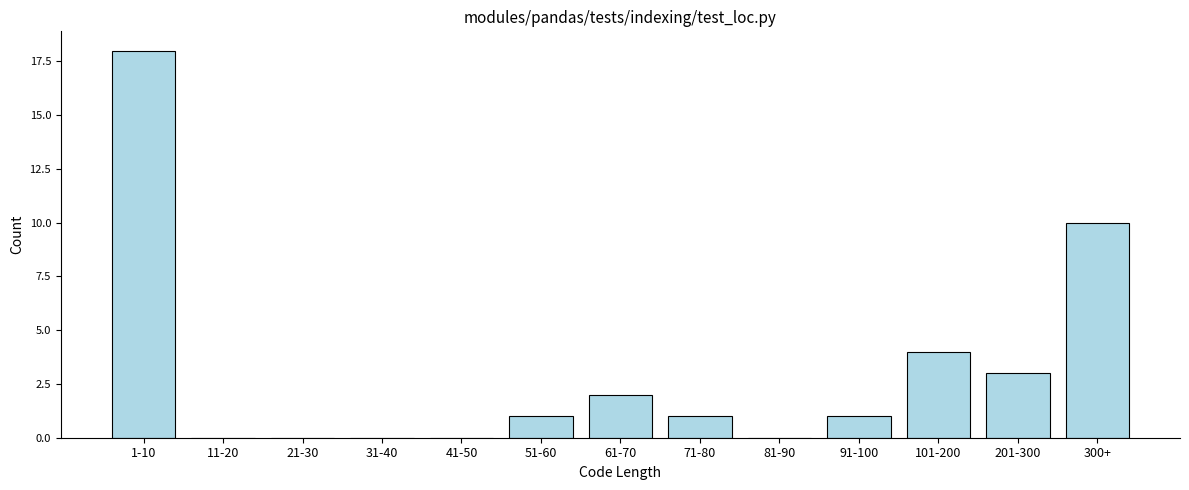

Reading left to right, what are all the values shown in this chart?

1-10=18	11-20=0	21-30=0	31-40=0	41-50=0	51-60=1	61-70=2	71-80=1	81-90=0	91-100=1	101-200=4	201-300=3	300+=10